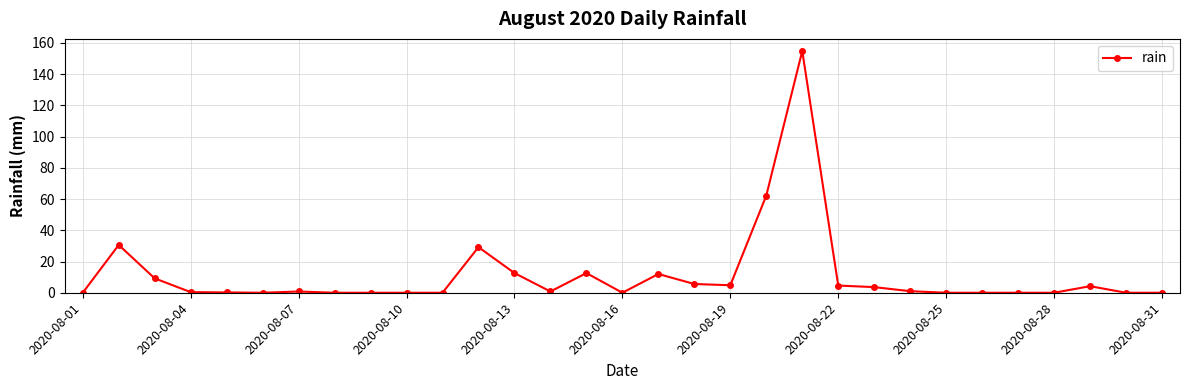

How many distinct data groups are displayed?

1